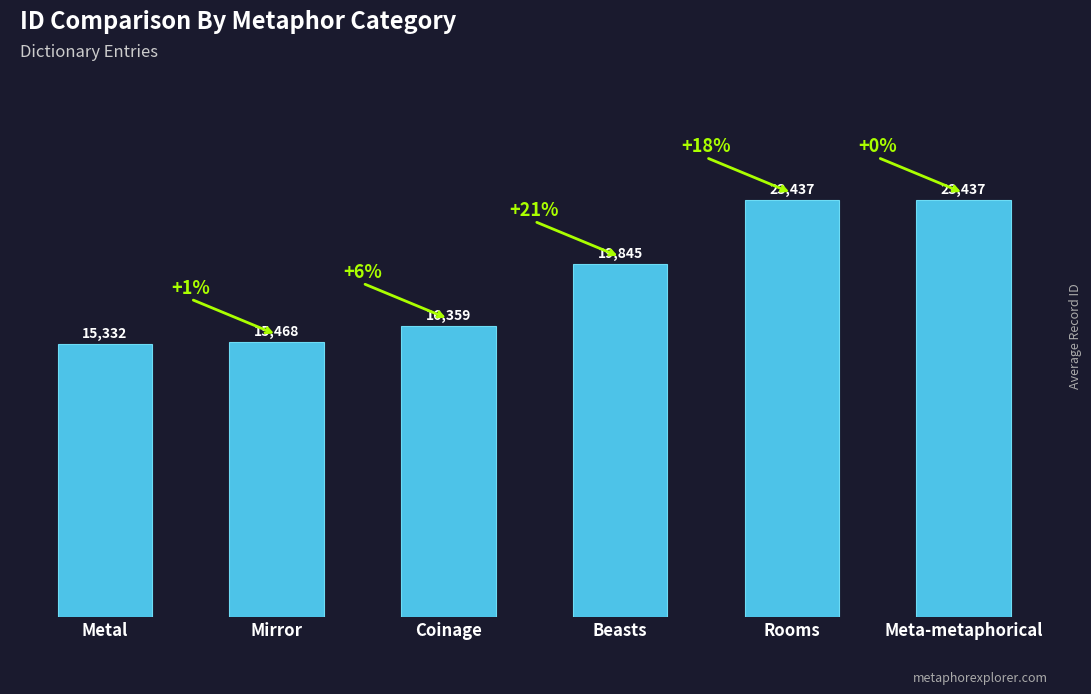

What is the value of the 2nd bar from the left?

15468